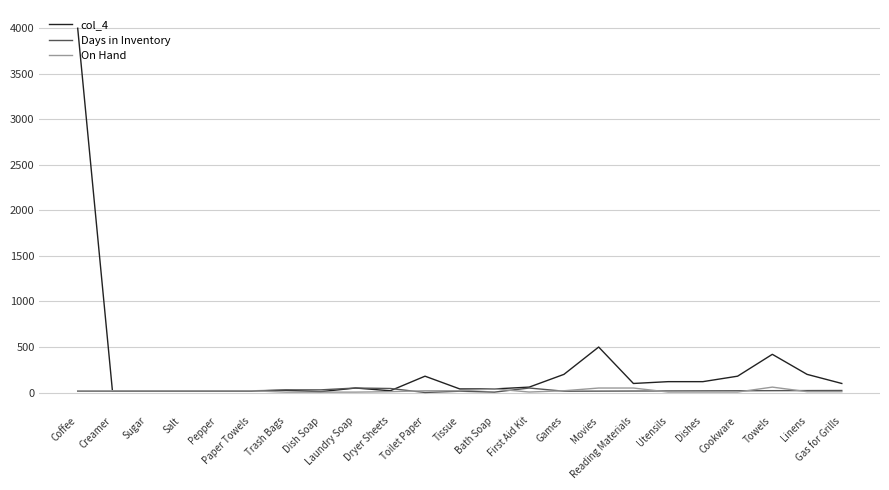

The value of On Hand at Toilet Paper is 20. True or false?

True